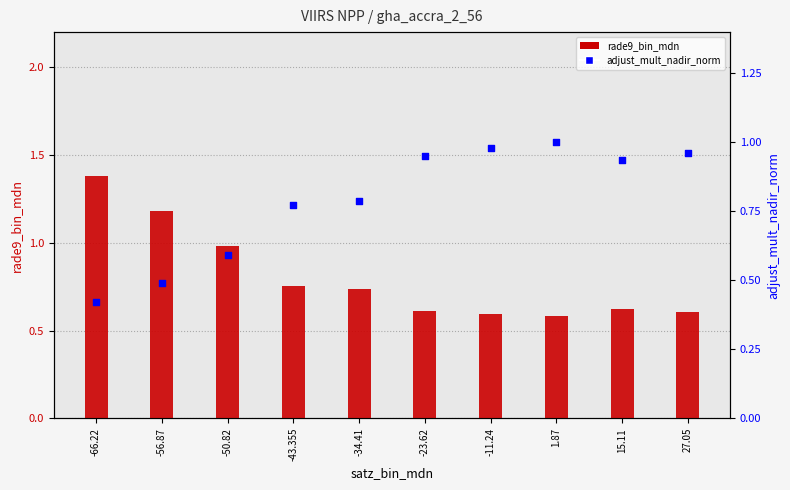

What are all the series names shown in the legend?

rade9_bin_mdn, adjust_mult_nadir_norm